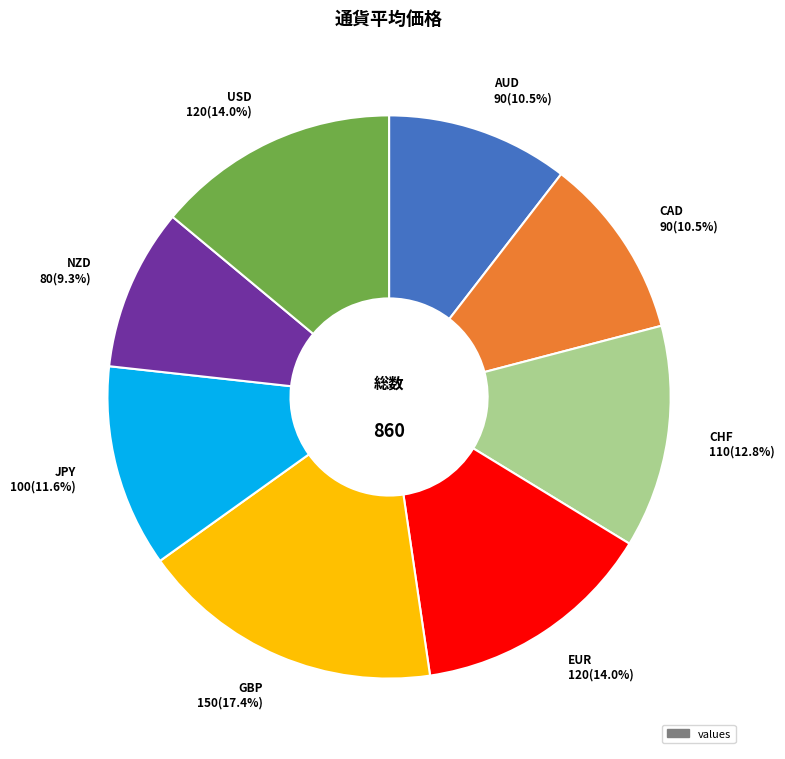

Does any single category account for the majority?

No